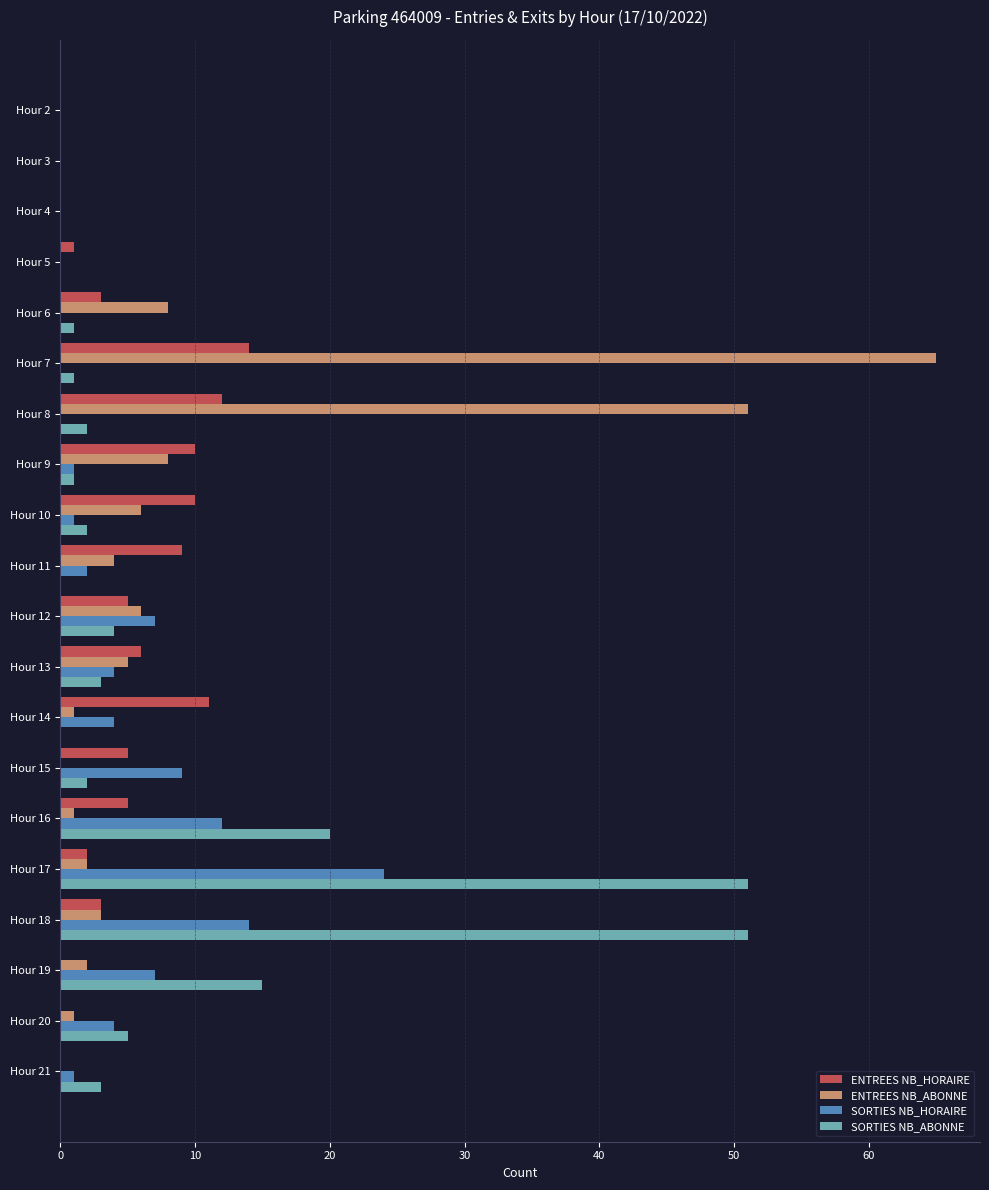

Is the value of ENTREES NB_HORAIRE at Hour 5 greater than the value of ENTREES NB_ABONNE at Hour 10?

No